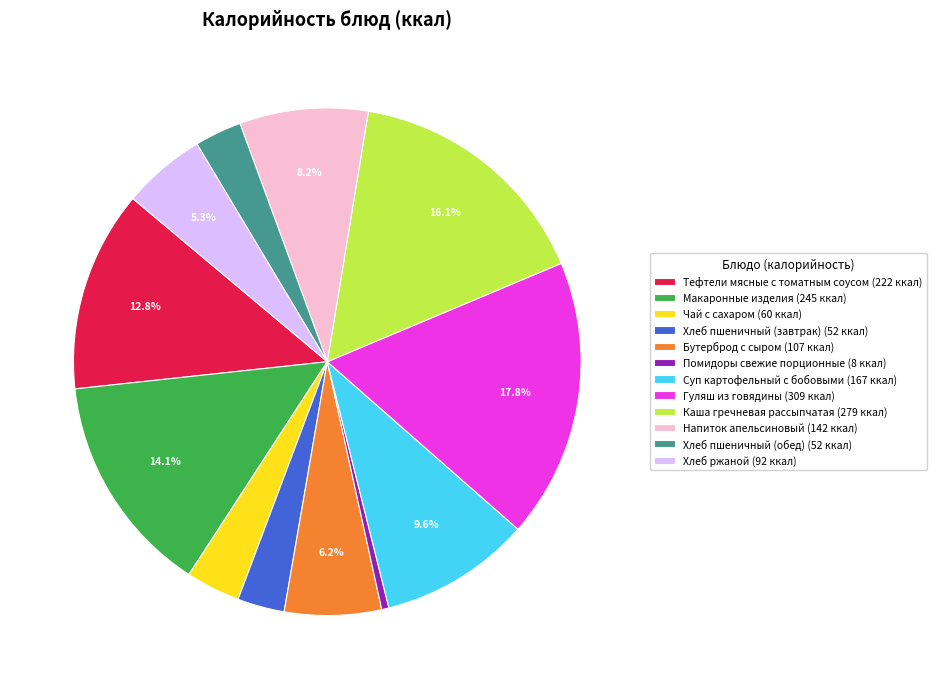

Is it true that Чай с сахаром is 3% of the pie?

True